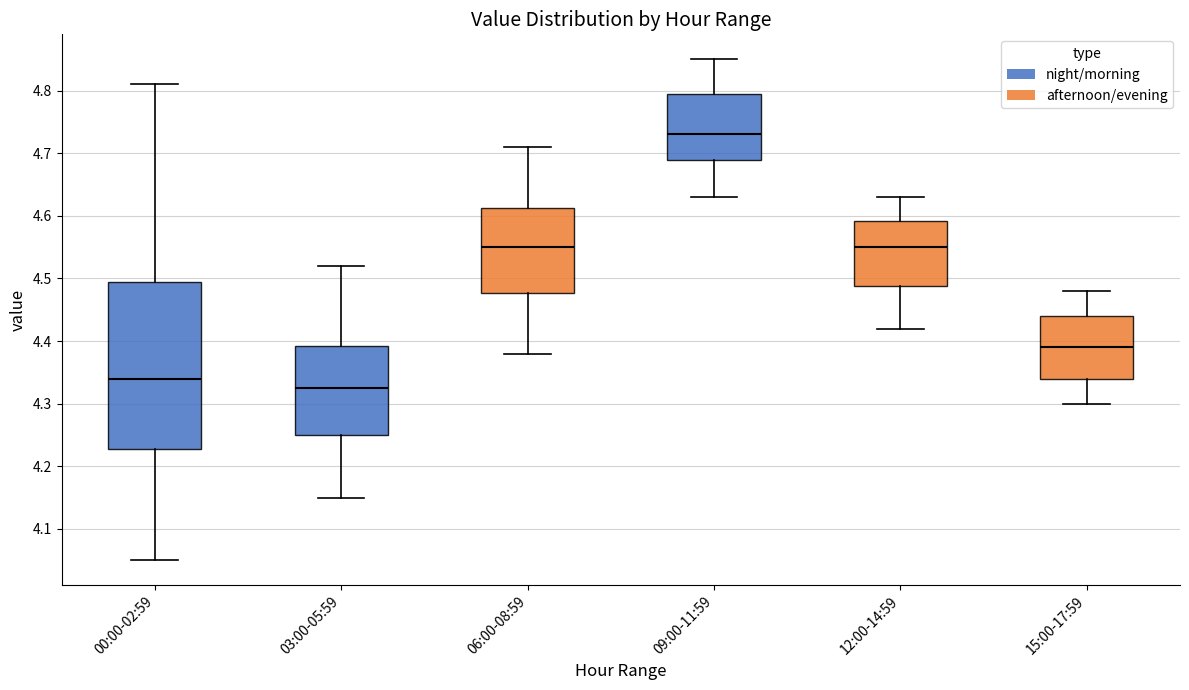

Which box's median line is the lowest?

03:00-05:59